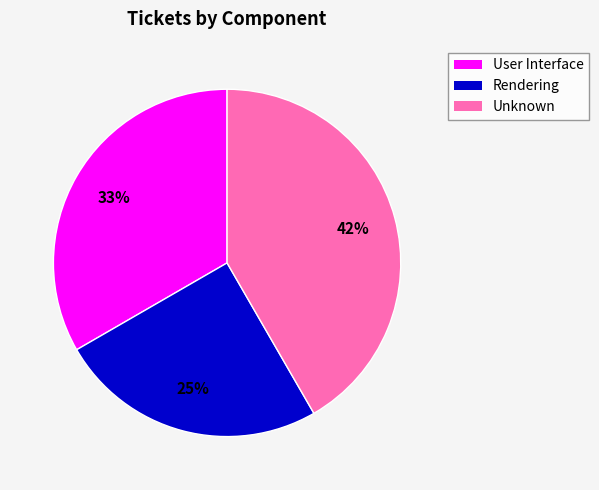

Is there a majority slice in this chart?

No